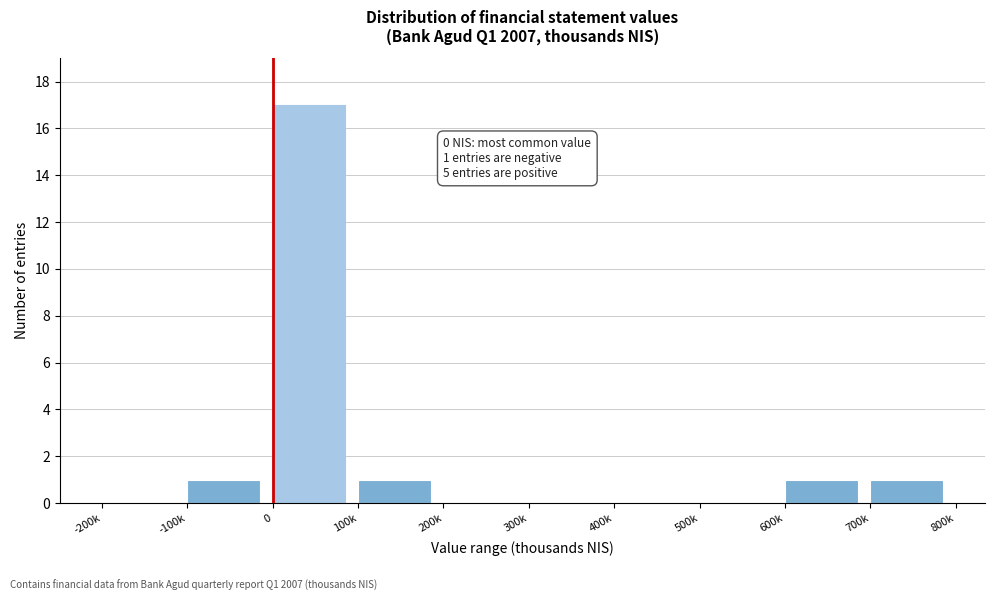

Reading left to right, extract all data points from this chart.

-200k=0	-100k=1	0=17	100k=1	200k=0	300k=0	400k=0	500k=0	600k=1	700k=1